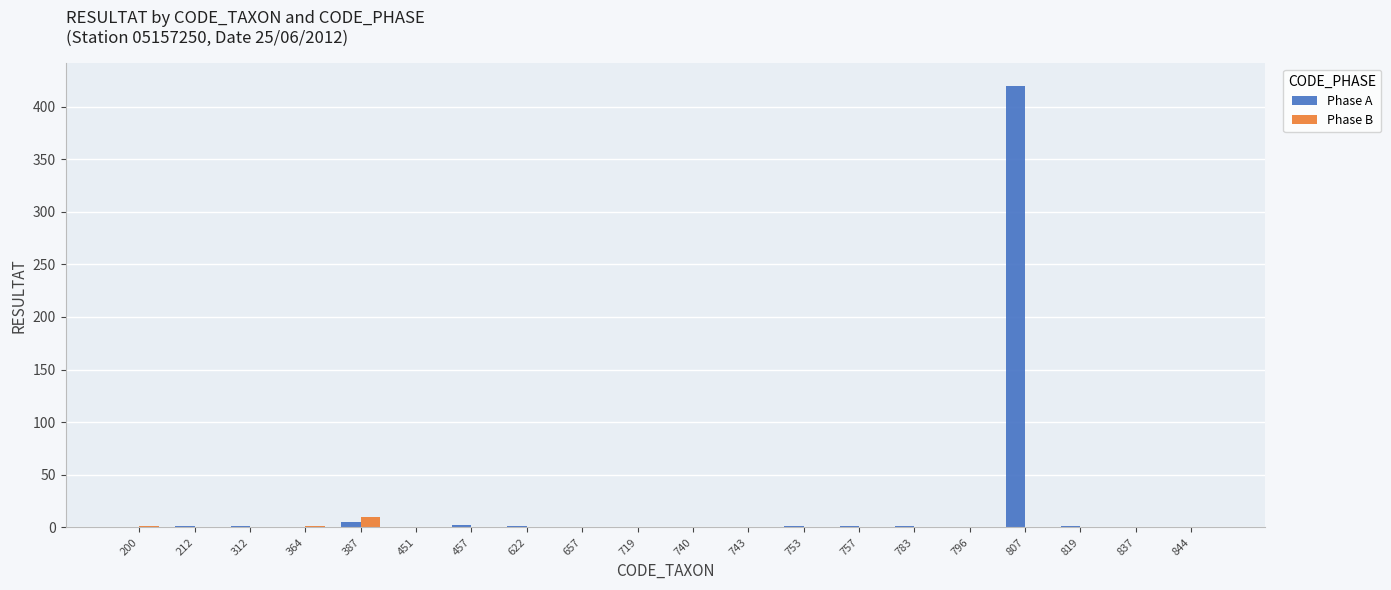

What is the highest value of the Phase A series?

420